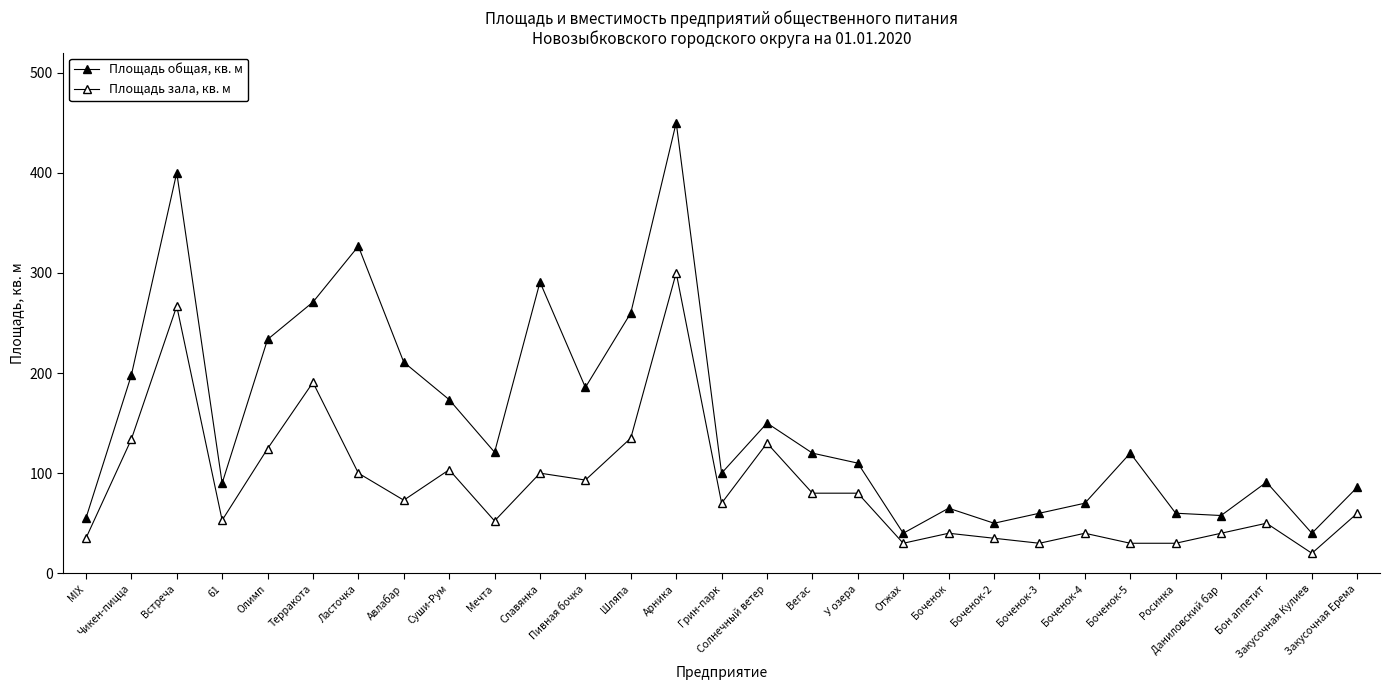

Reading left to right, transcribe all the data shown in this chart.

Площадь общая, кв. м: MIX=55.0	Чикен-пицца=197.8	Встреча=400.0	61=90.0	Олимп=233.5	Терракота=270.8	Ласточка=326.6	Авлабар=210.8	Суши-Рум=173.4	Мечта=120.9	Славянка=290.8	Пивная бочка=185.6	Шляпа=260.0	Арника=450.0	Грин-парк=100.0	Солнечный ветер=150.0	Вегас=120.0	У озера=110.0	Отжах=40.0	Боченок=65.0	Боченок-2=50.0	Боченок-3=60.0	Боченок-4=70.0	Боченок-5=120.0	Росинка=60.0	Даниловский бар=57.7	Бон аппетит=91.0	Закусочная Кулиев=40.0	Закусочная Ерема=86.0
Площадь зала, кв. м: MIX=35.0	Чикен-пицца=133.8	Встреча=266.8	61=53.0	Олимп=124.4	Терракота=190.6	Ласточка=100.0	Авлабар=73.0	Суши-Рум=103.4	Мечта=52.3	Славянка=100.0	Пивная бочка=93.1	Шляпа=135.0	Арника=300.0	Грин-парк=70.0	Солнечный ветер=130.0	Вегас=80.0	У озера=80.0	Отжах=30.0	Боченок=40.0	Боченок-2=35.0	Боченок-3=30.0	Боченок-4=40.0	Боченок-5=30.0	Росинка=30.0	Даниловский бар=40.0	Бон аппетит=50.0	Закусочная Кулиев=20.0	Закусочная Ерема=60.0